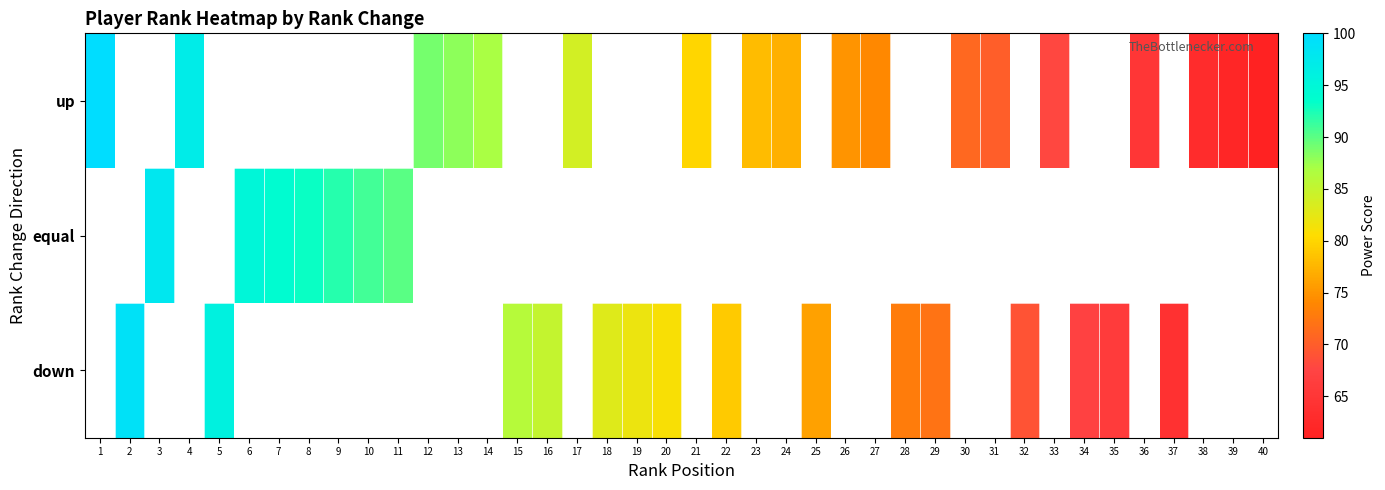

How many data points in up are above 84?

5